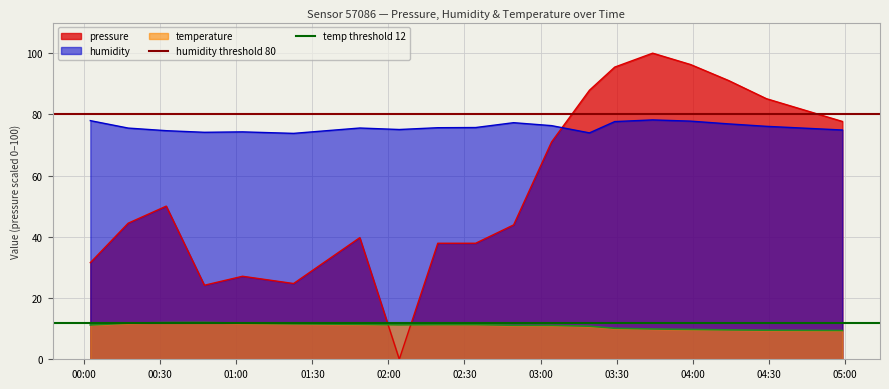

What is the lowest value of the humidity series?

73.8